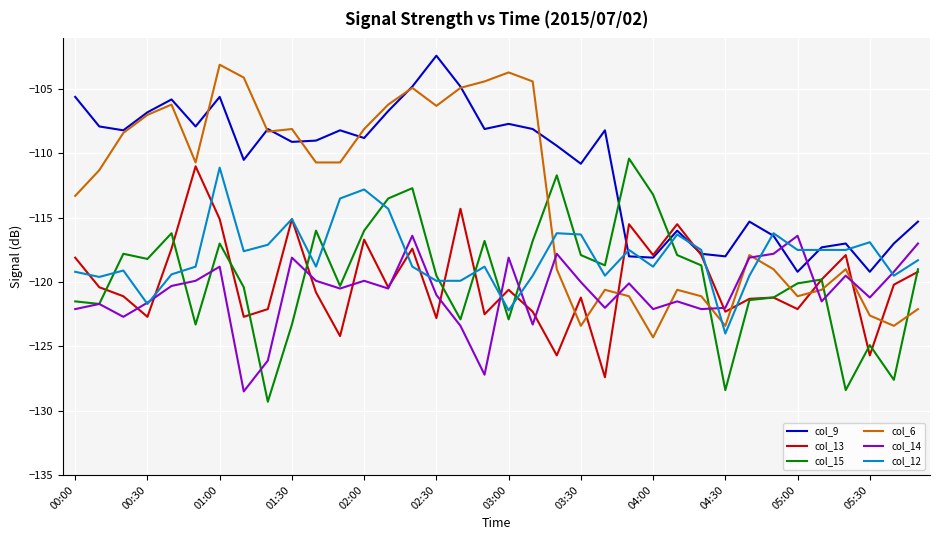

Which series has the widest spread of values?

col_6